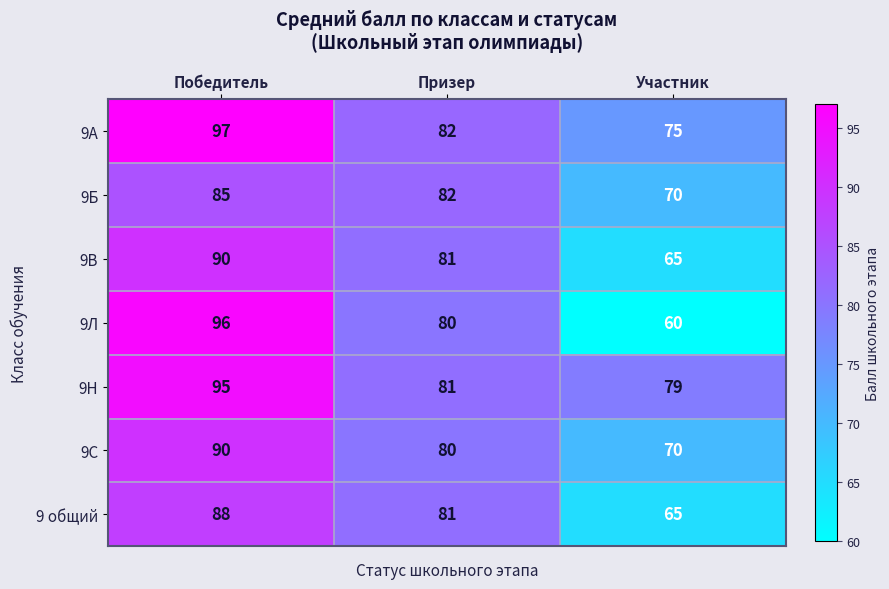

Rank the categories by 9Н value from highest to lowest.

Победитель, Призер, Участник